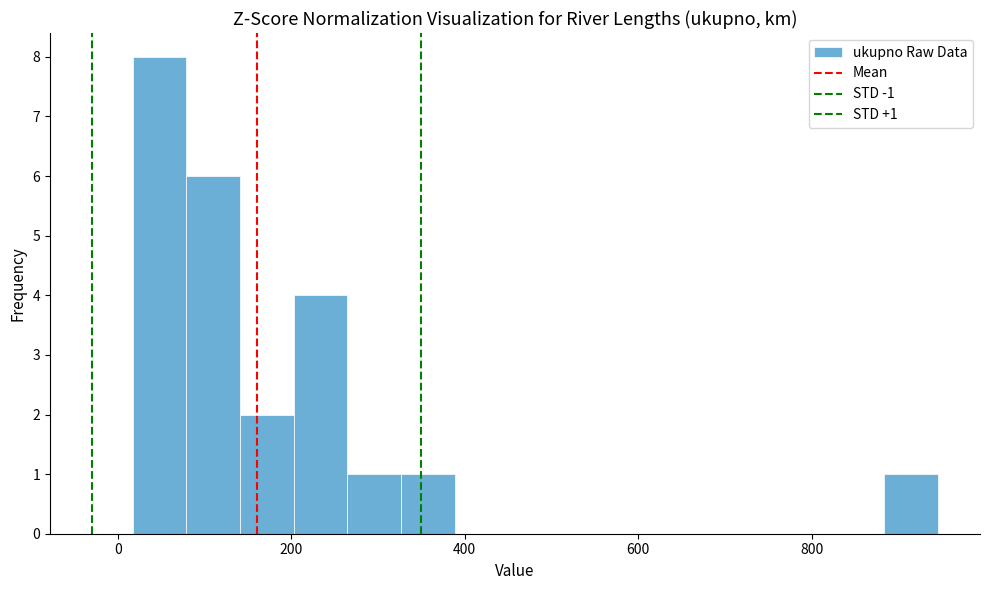

Around what value on the x-axis is the tallest bar? Give the approximate position of its centre, as read against the axis.

40